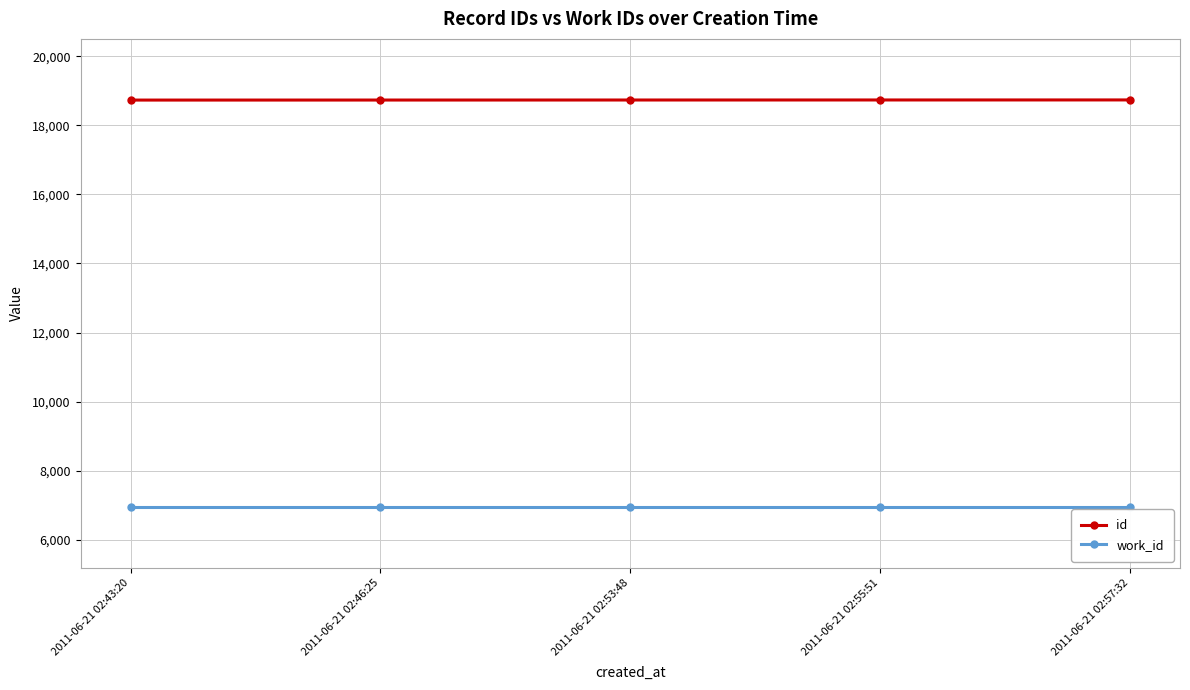

Count the number of categories in the chart.

5